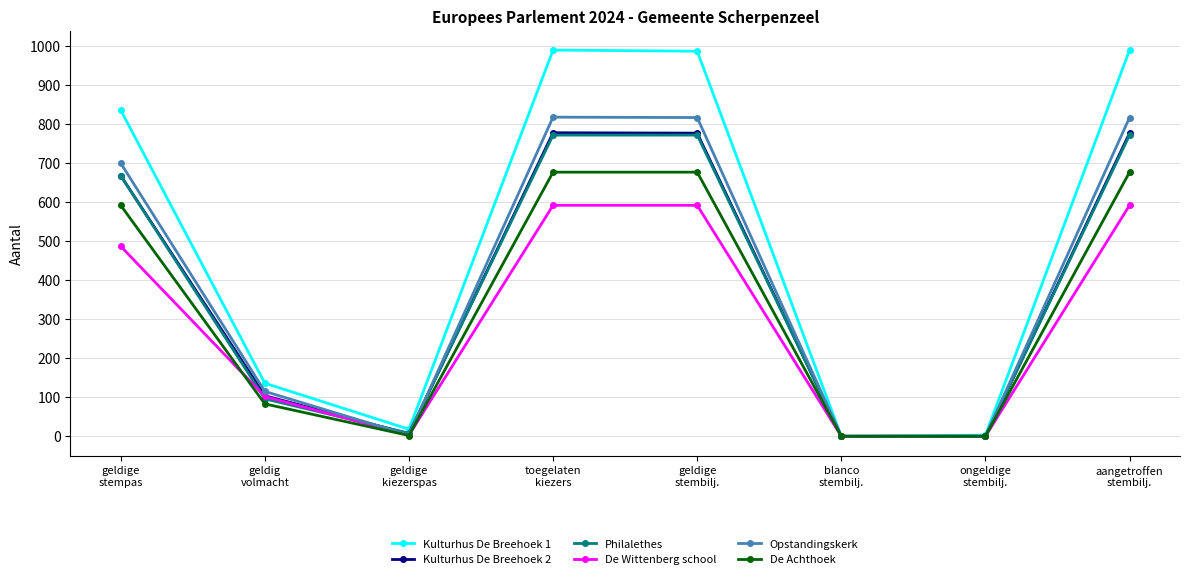

What is the label of the 2nd point from the left?

geldig
volmacht